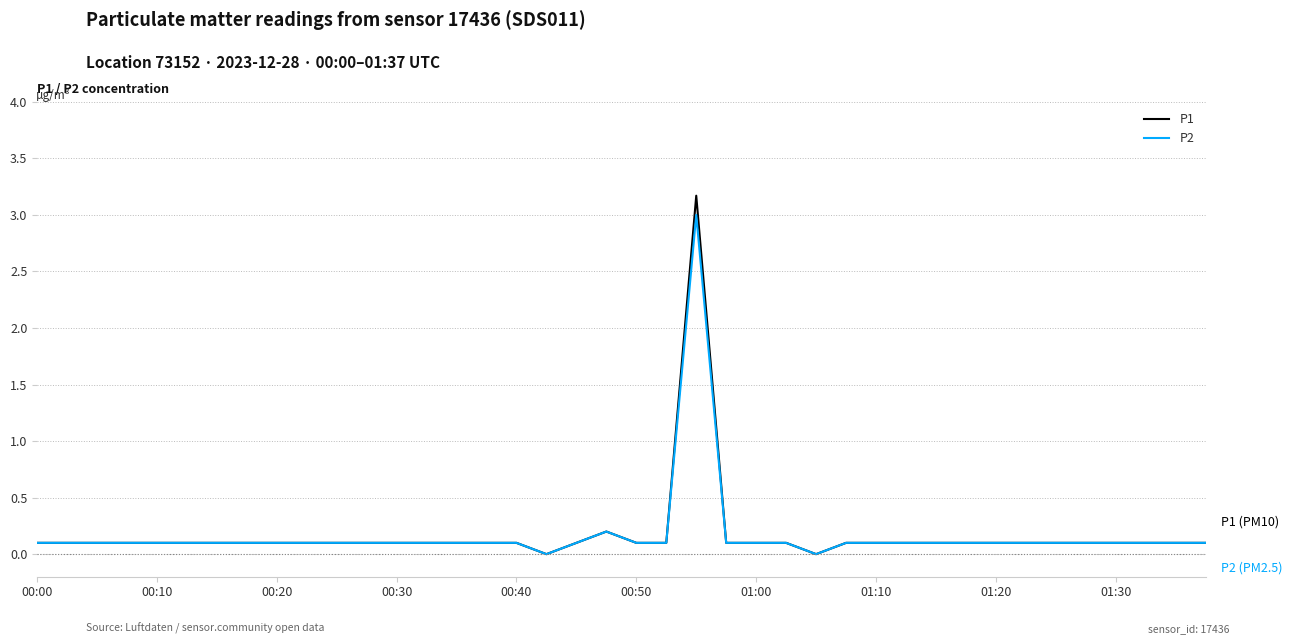

Which series has the largest range (max minus min)?

P1